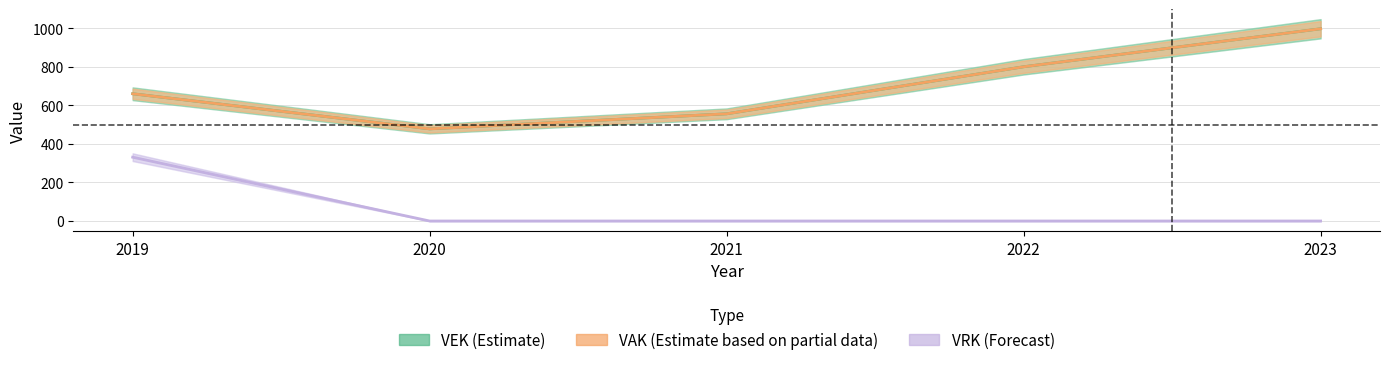

Where is the first local minimum for VAK?

2020